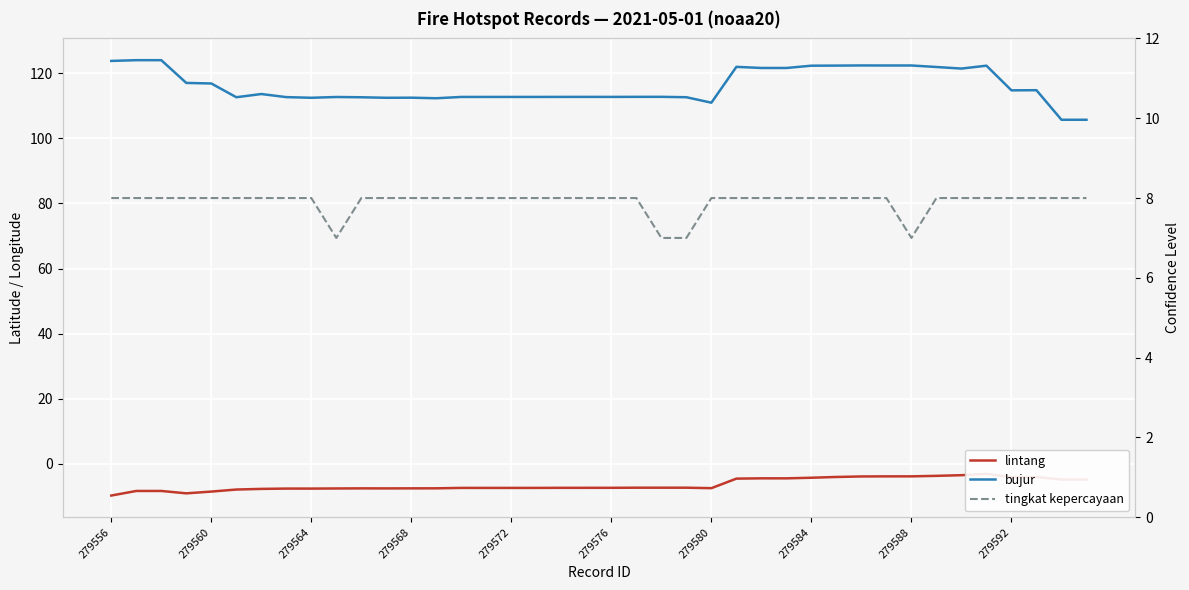

Rank the series at 279580 from lowest to highest value.

lintang, tingkat kepercayaan, bujur